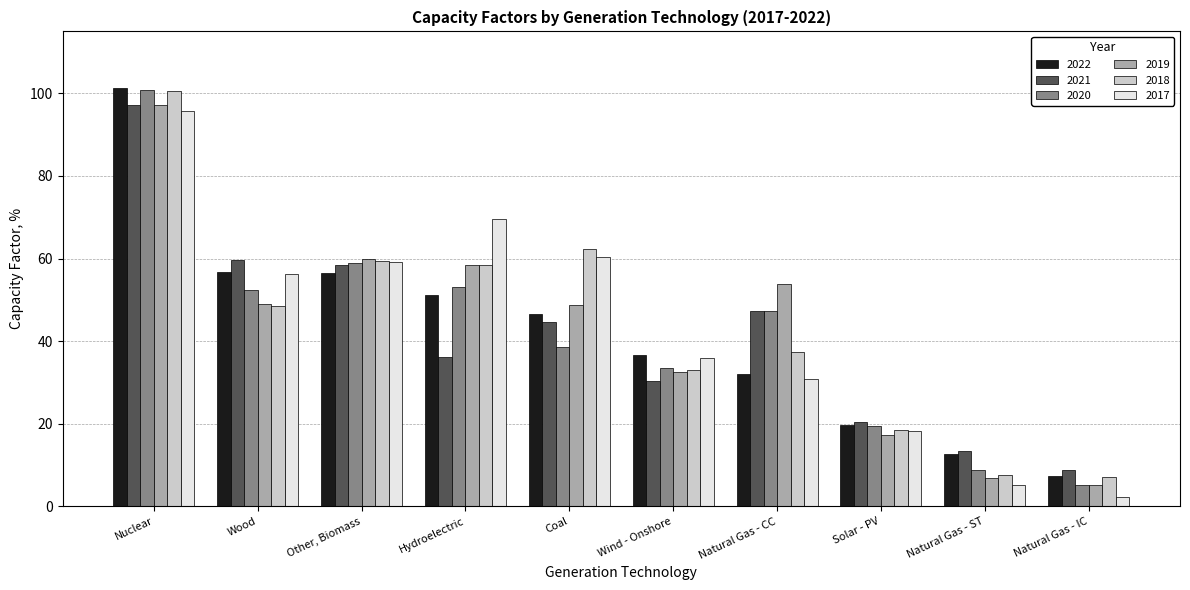

How many data points in 2017 are less than 56?

5